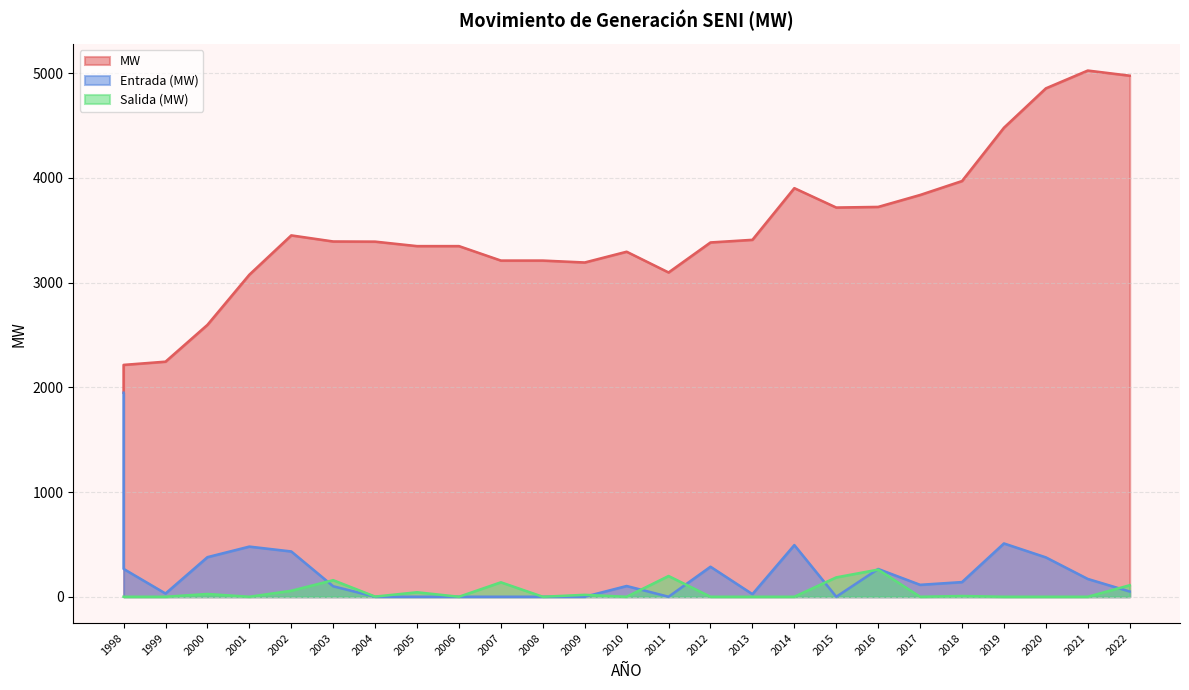

What is the total value across all series at 2000?

3000.7